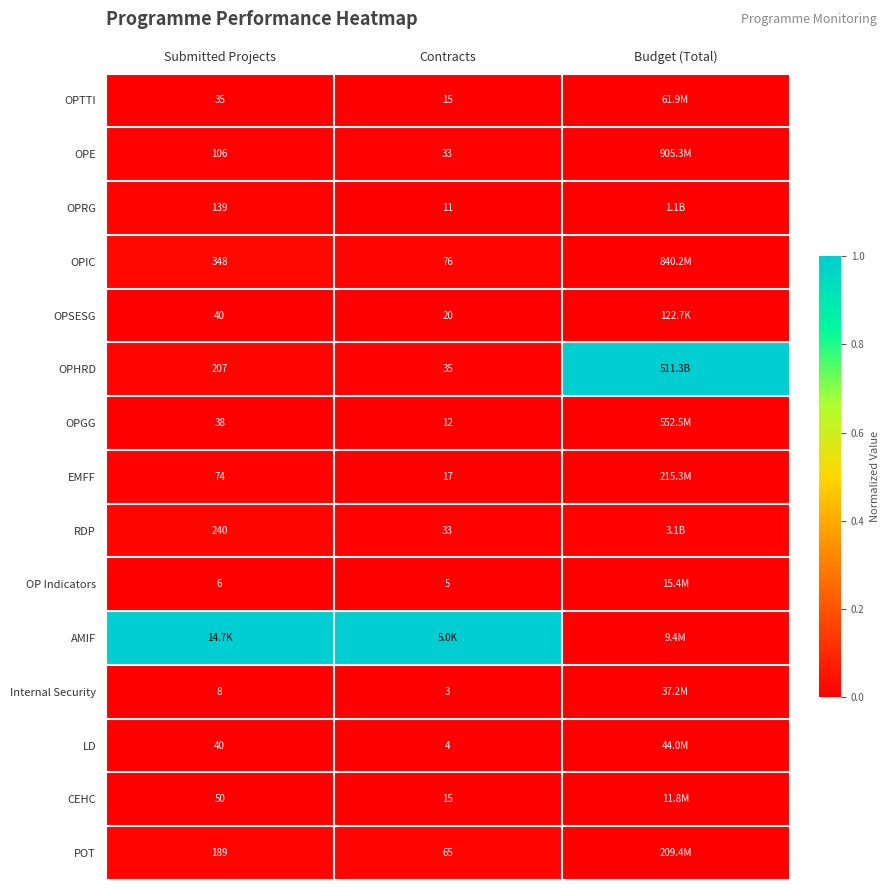

Is it true that OPHRD equals 0.0 at Contracts?

False